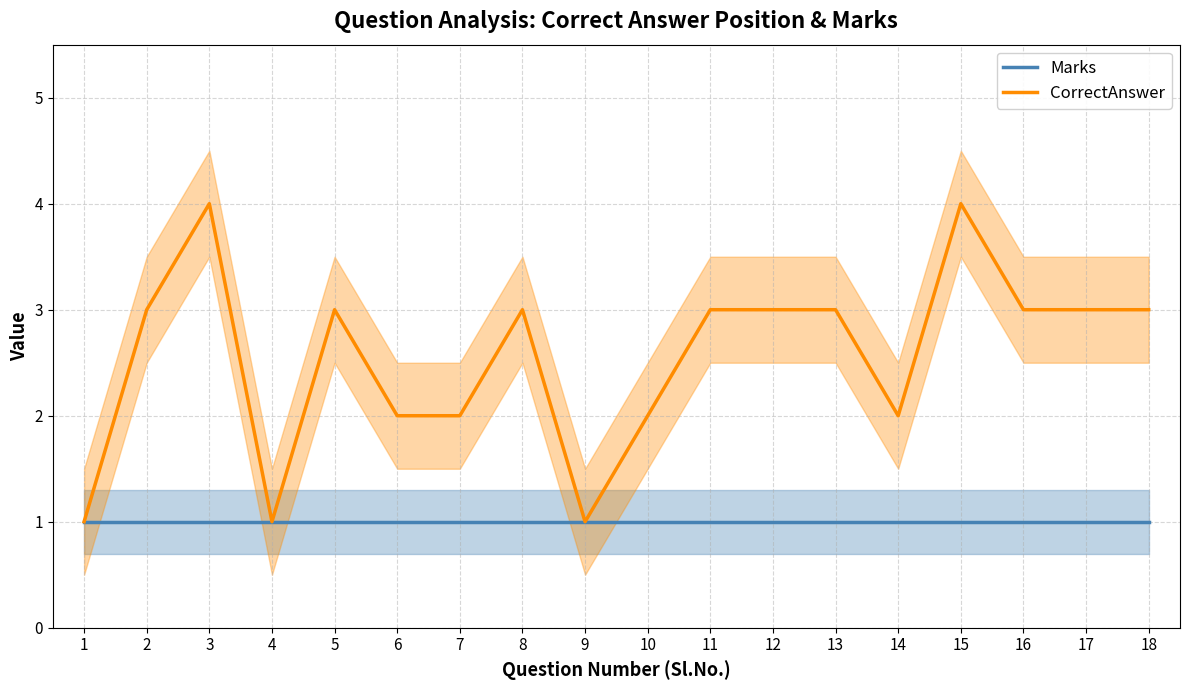

Which series has the widest spread of values?

CorrectAnswer